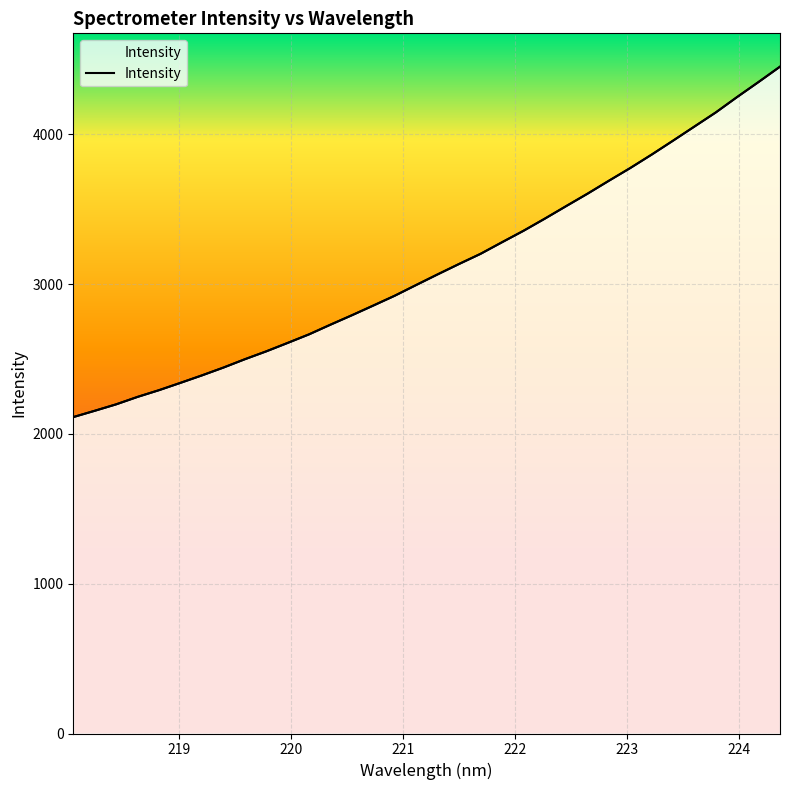

True or false: x has a value of 4656.8 at 11.

False